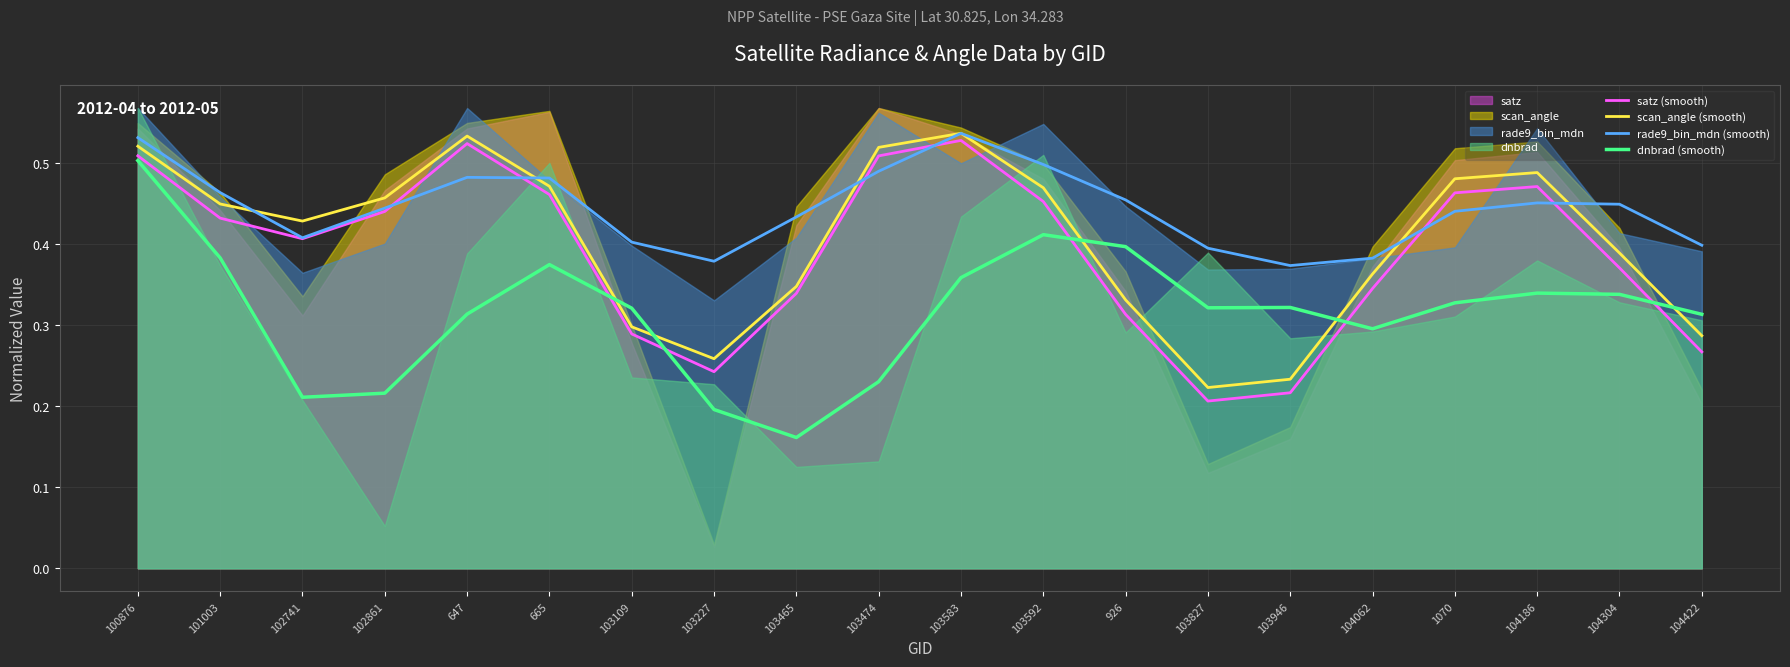

What is the sum of the dnbrad (smooth) values at 103227 and 104304?

0.5